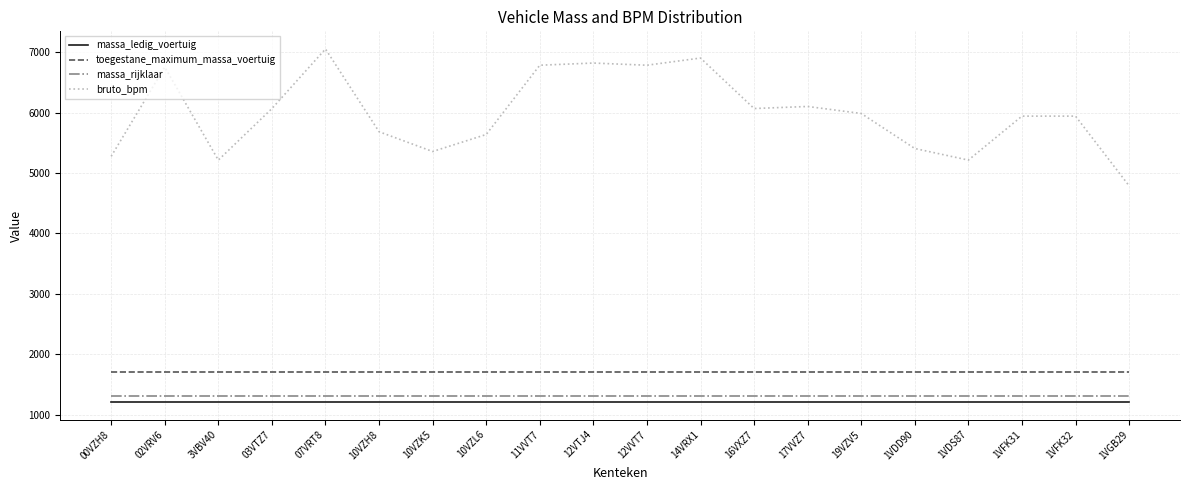

Is it true that bruto_bpm equals 6102 at 17VVZ7?

True